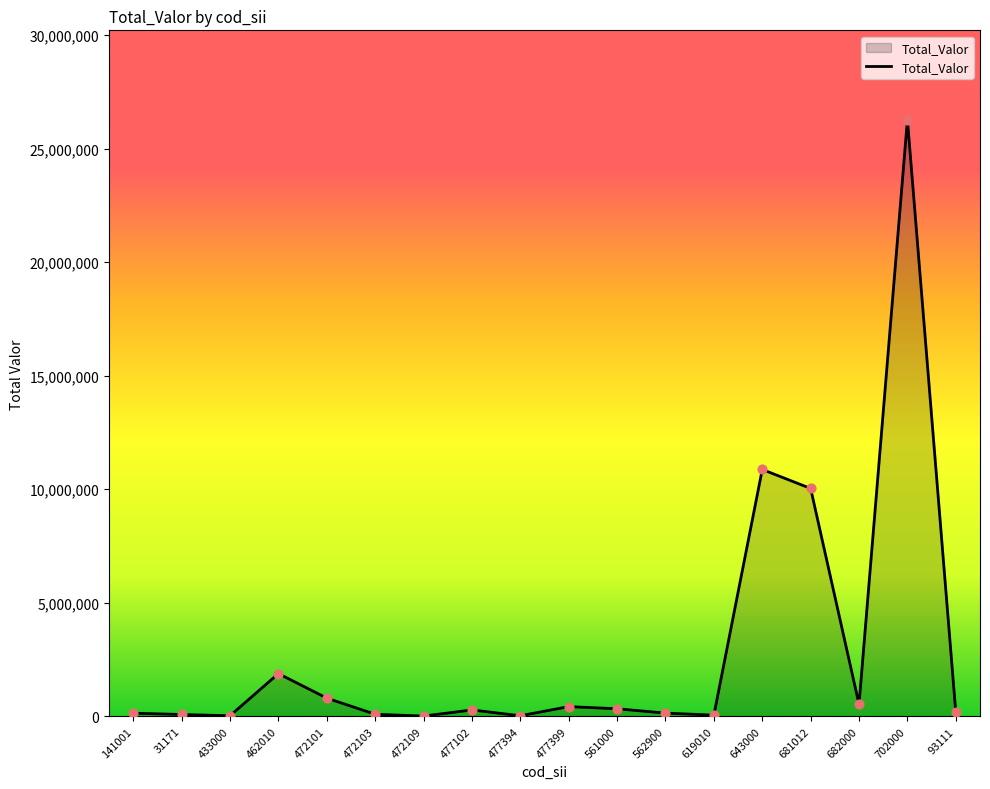

What is the change in value from 477399 to 643000?

+10440482